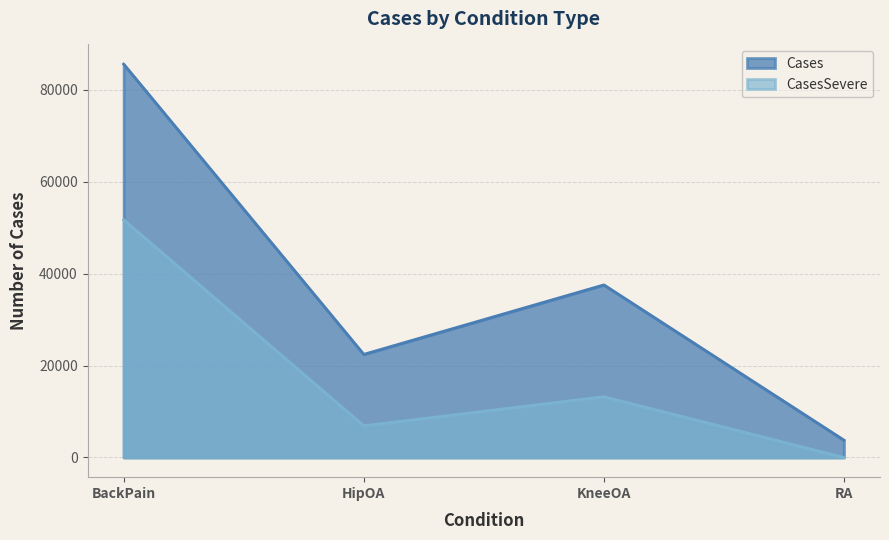

At which label is Cases closest to 44662?

KneeOA